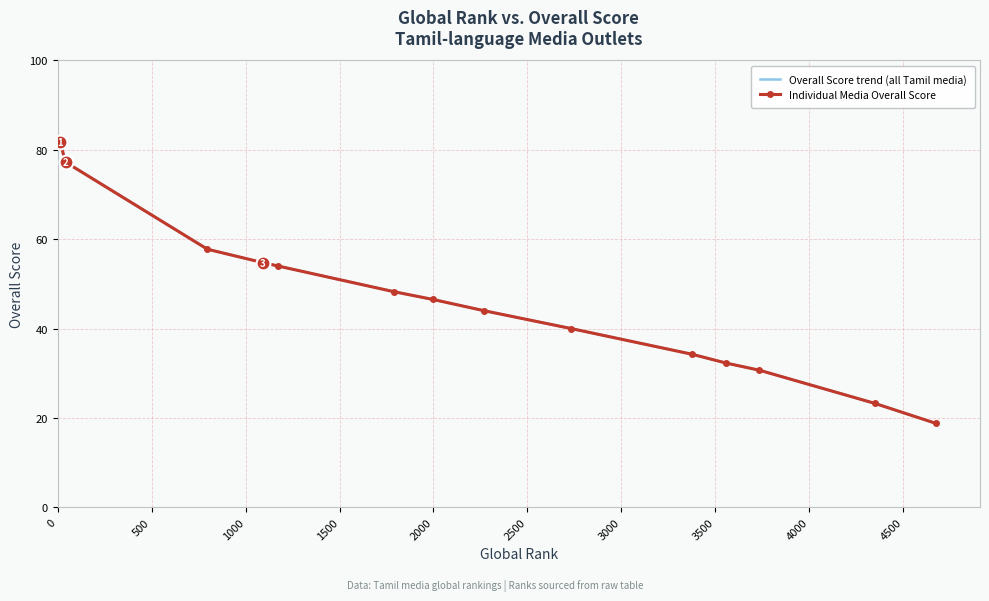

What is the sum of all Overall Score trend (all Tamil media) values?

643.4